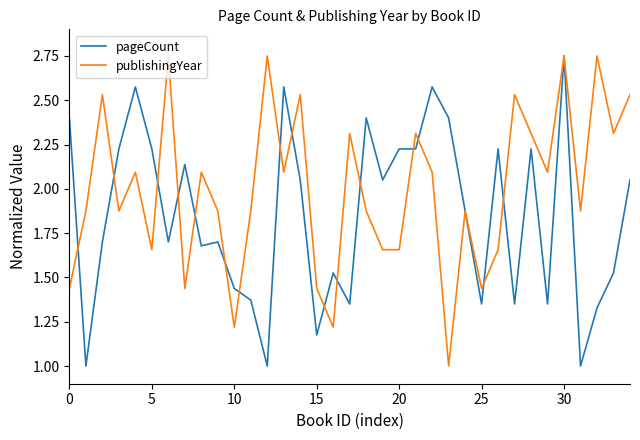

True or false: publishingYear has more than 2 interior local peaks.

True